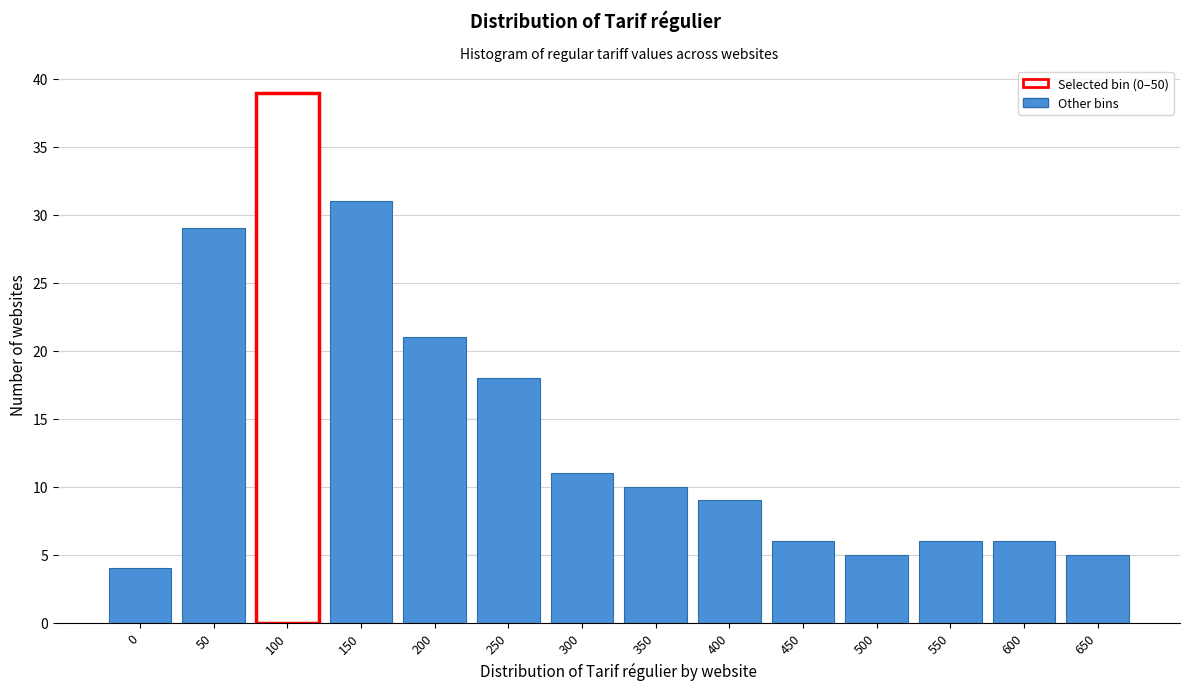

Reading left to right, extract all data points from this chart.

4	29	39	31	21	18	11	10	9	6	5	6	6	5